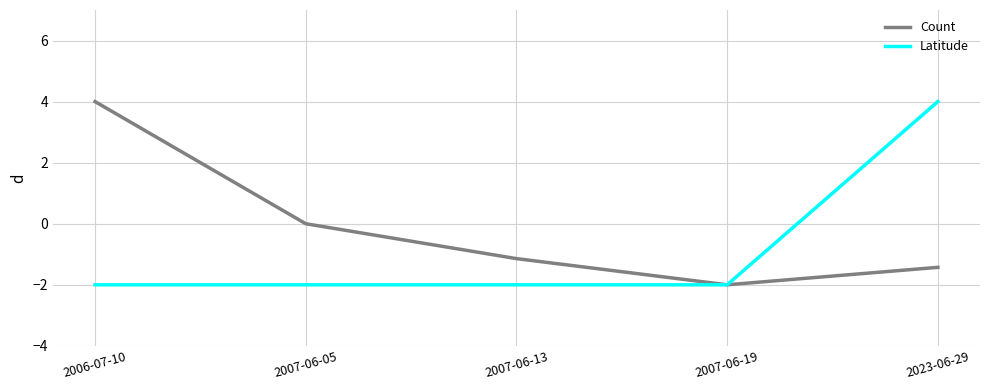

Reading right to left, transcribe all the data shown in this chart.

Count: 2023-06-29=-1.4	2007-06-19=-2.0	2007-06-13=-1.1	2007-06-05=0.0	2006-07-10=4.0
Latitude: 2023-06-29=4.0	2007-06-19=-2.0	2007-06-13=-2.0	2007-06-05=-2.0	2006-07-10=-2.0